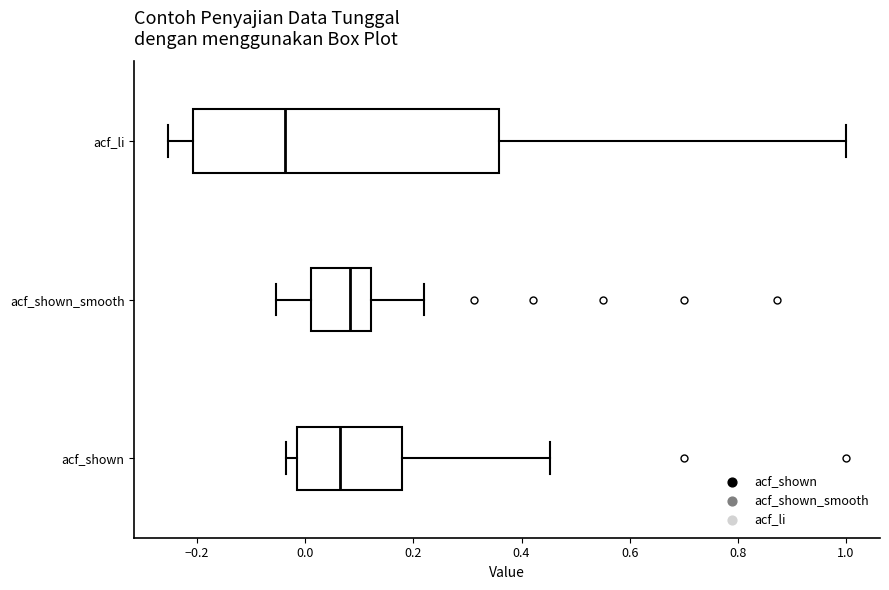

Which box's median line is the furthest to the left?

acf_li